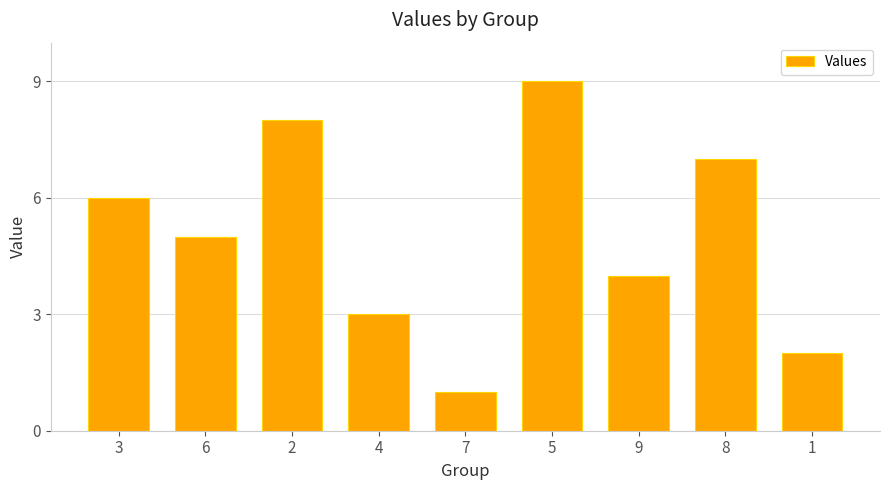

Rank the categories by value from highest to lowest.

5, 2, 8, 3, 6, 9, 4, 1, 7